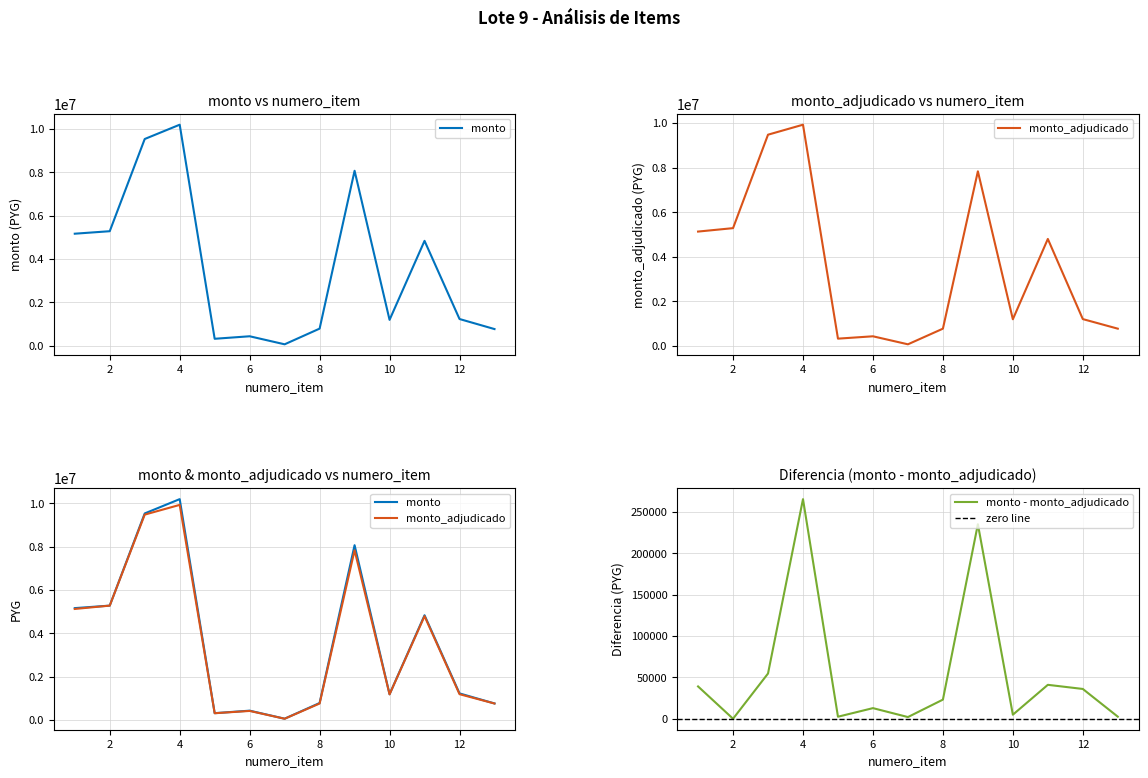

At which label does monto reach its minimum?

Item 7